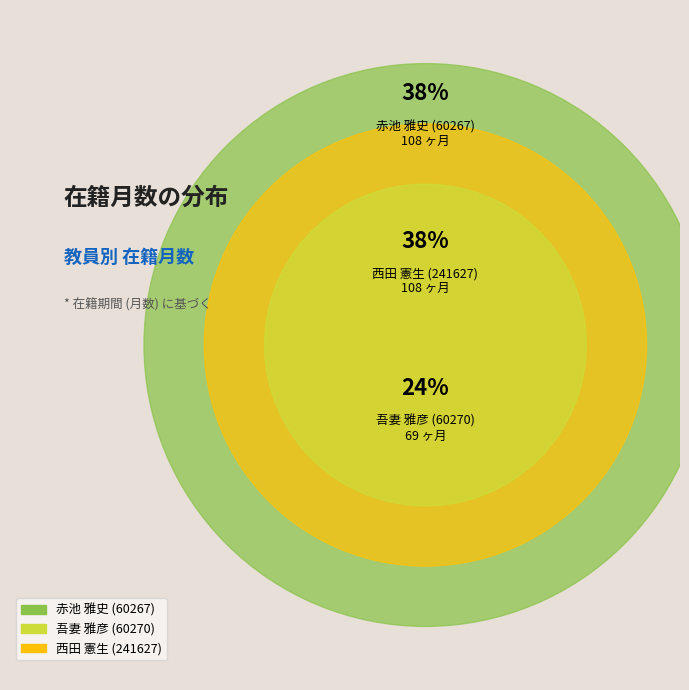

Which has a higher value, 赤池 雅史 (60267) or 吾妻 雅彦 (60270)?

赤池 雅史 (60267)